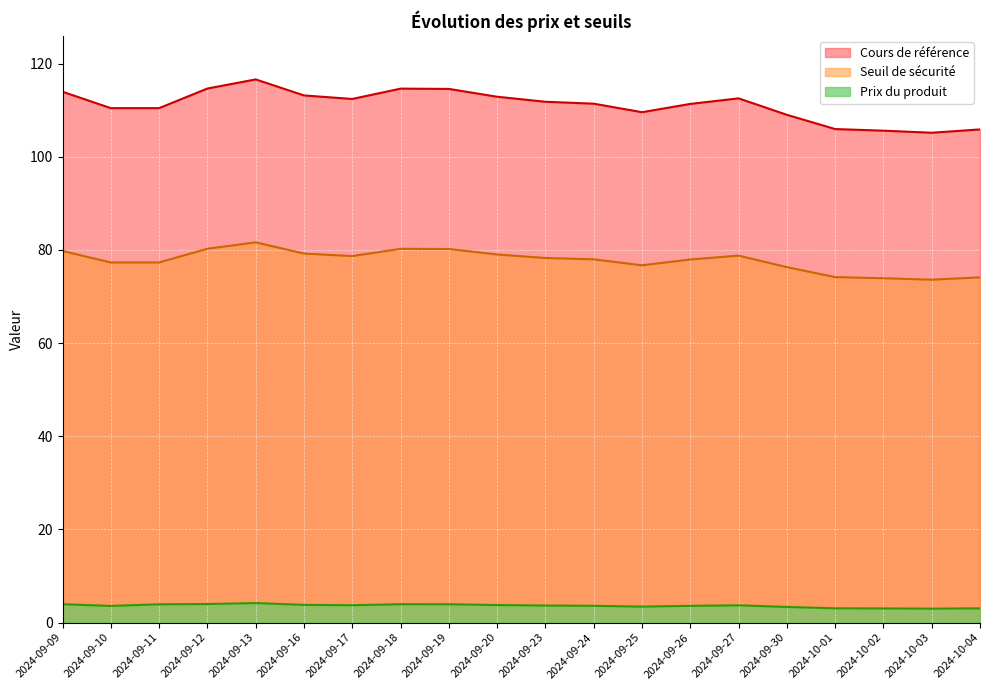

What are all the series names shown in the legend?

Cours de référence, Seuil de sécurité, Prix du produit